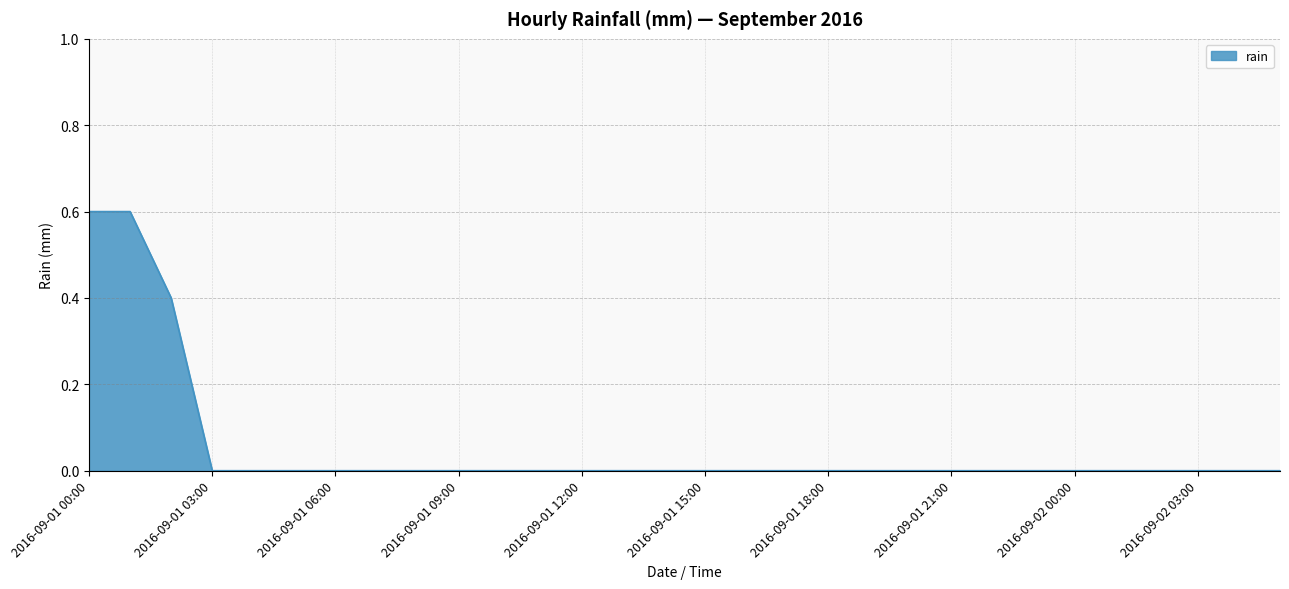

Does the chart display data point markers on the line(s)?

No